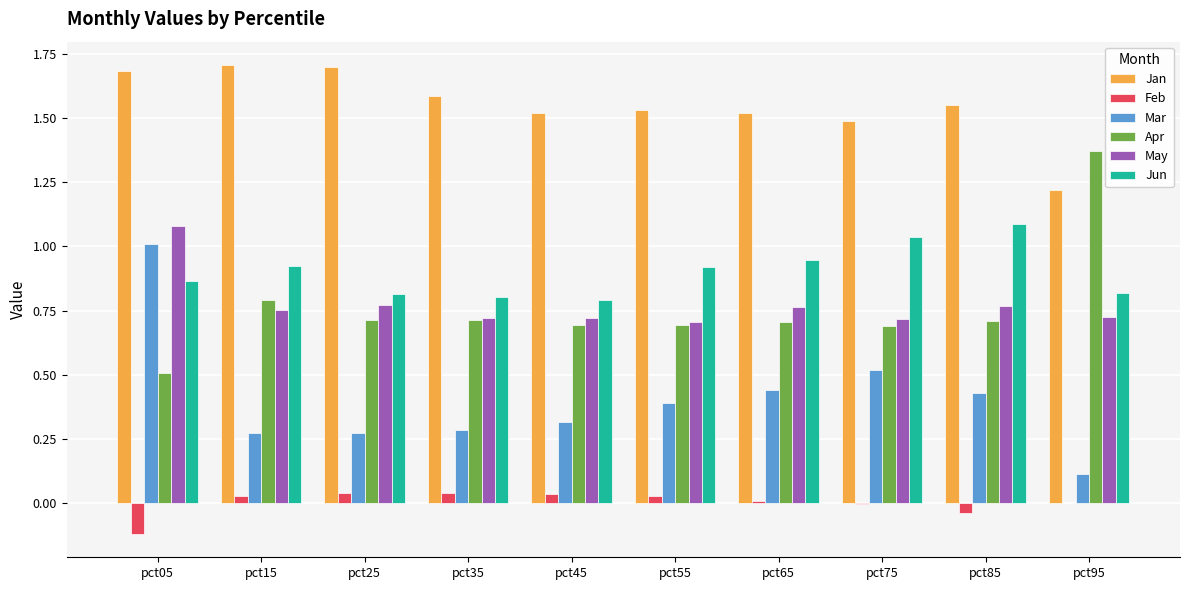

The value of Feb at pct05 is -0.1. True or false?

True